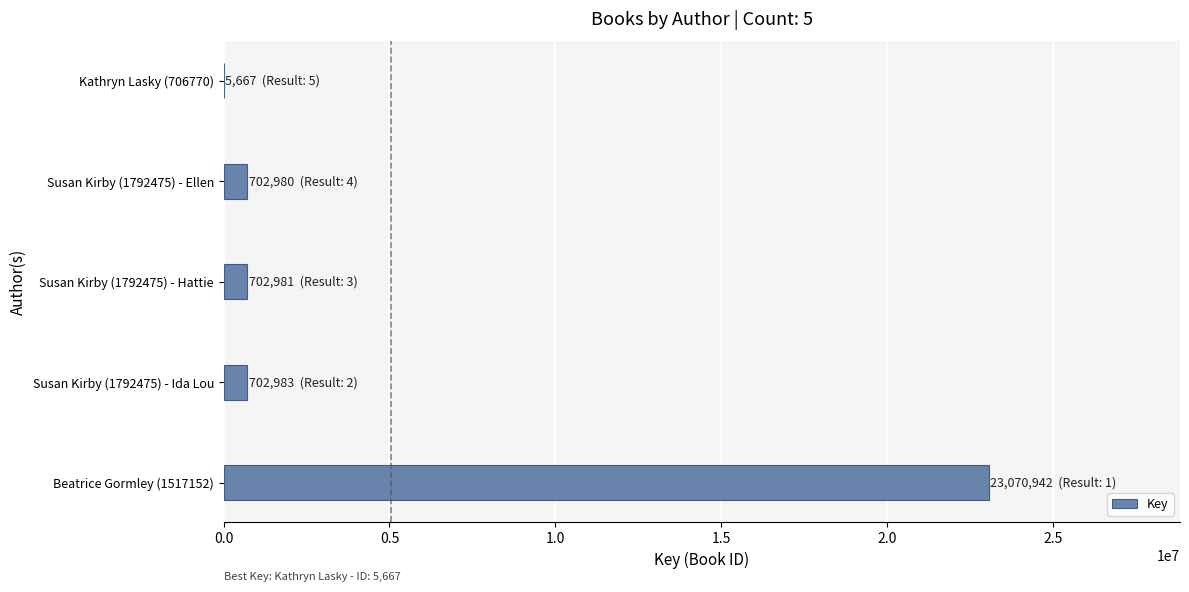

True or false: the data shows 702980 at Susan Kirby (1792475) - Ellen.

True